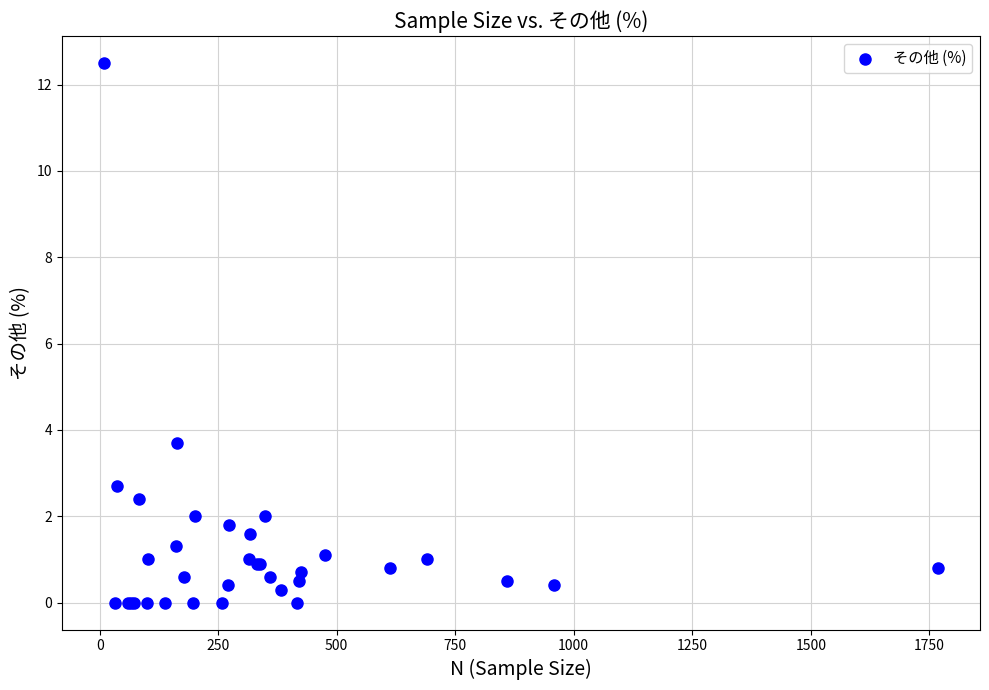

What Y value in the scatter plot is closest to 6?

3.7